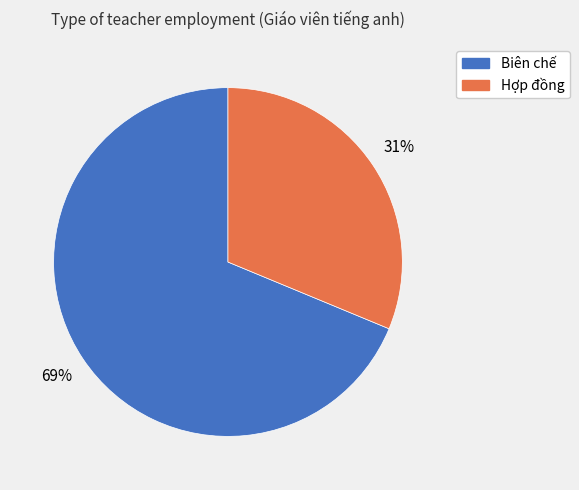

Is the sum of Hợp đồng and Biên chế greater than half?

Yes